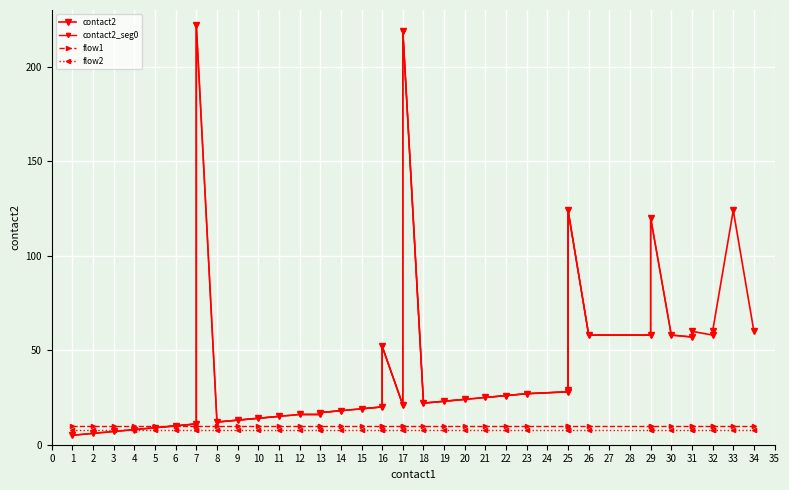

True or false: flow1 has more than 2 interior local peaks.

False